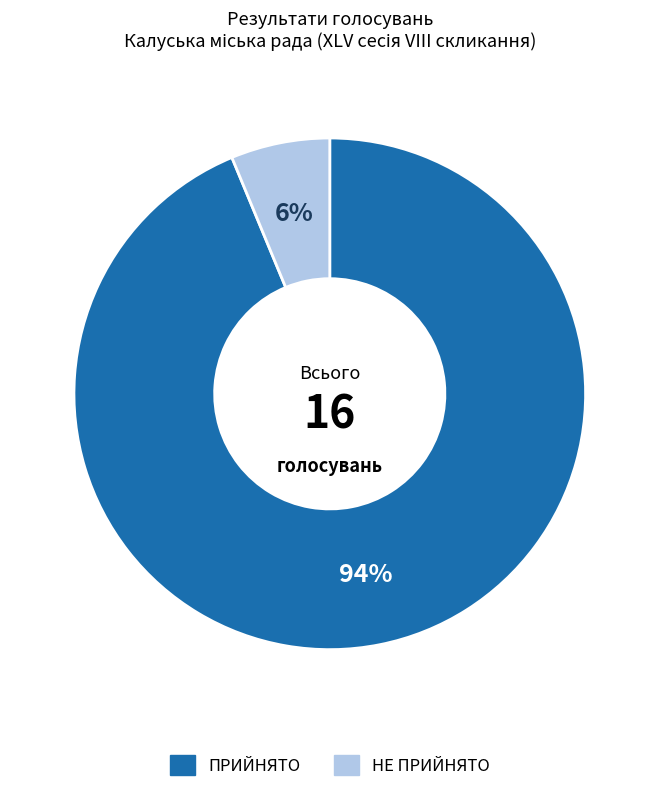

How many segments does this pie chart have?

2